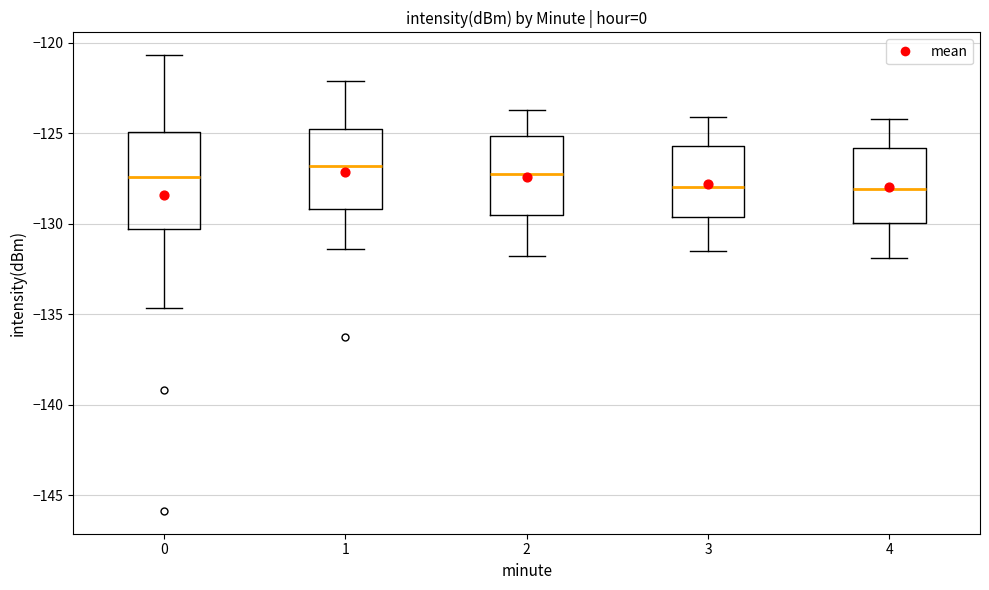

Reading left to right, transcribe this box plot: for each box, give where its median line is, the range the box spans, and where its two whiskers end, as read against the y-axis. The values are not printed on the chart, so give them approximately, as read against the axis.

0: median -127.5, box -130.5 to -125.0, whiskers -134.5 to -120.5
1: median -127.0, box -129.0 to -125.0, whiskers -131.5 to -122.0
2: median -127.0, box -129.5 to -125.0, whiskers -132.0 to -123.5
3: median -128.0, box -129.5 to -125.5, whiskers -131.5 to -124.0
4: median -128.0, box -130.0 to -126.0, whiskers -132.0 to -124.0